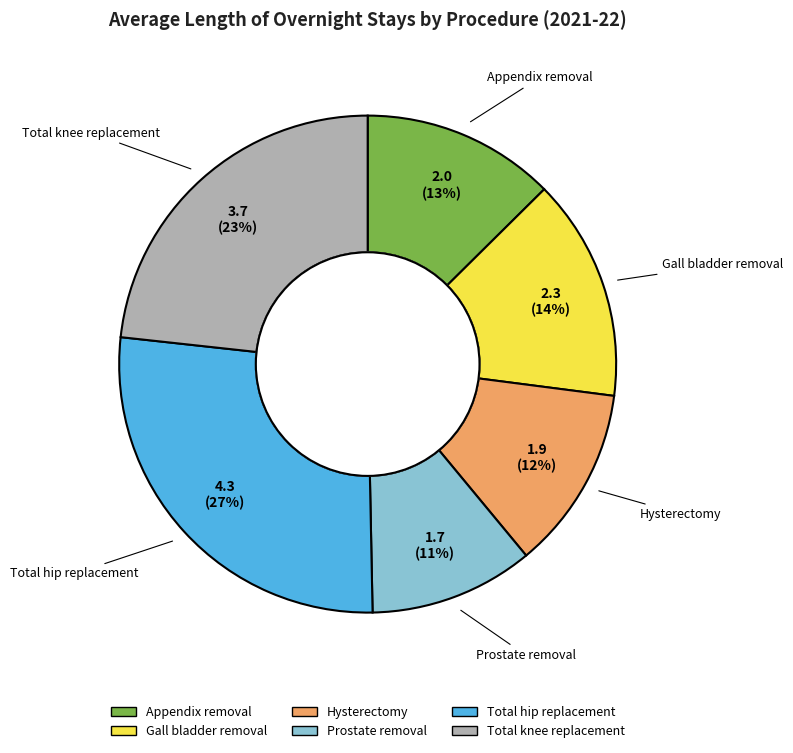

Rank the categories by value from highest to lowest.

Total hip replacement, Total knee replacement, Gall bladder removal, Appendix removal, Hysterectomy, Prostate removal